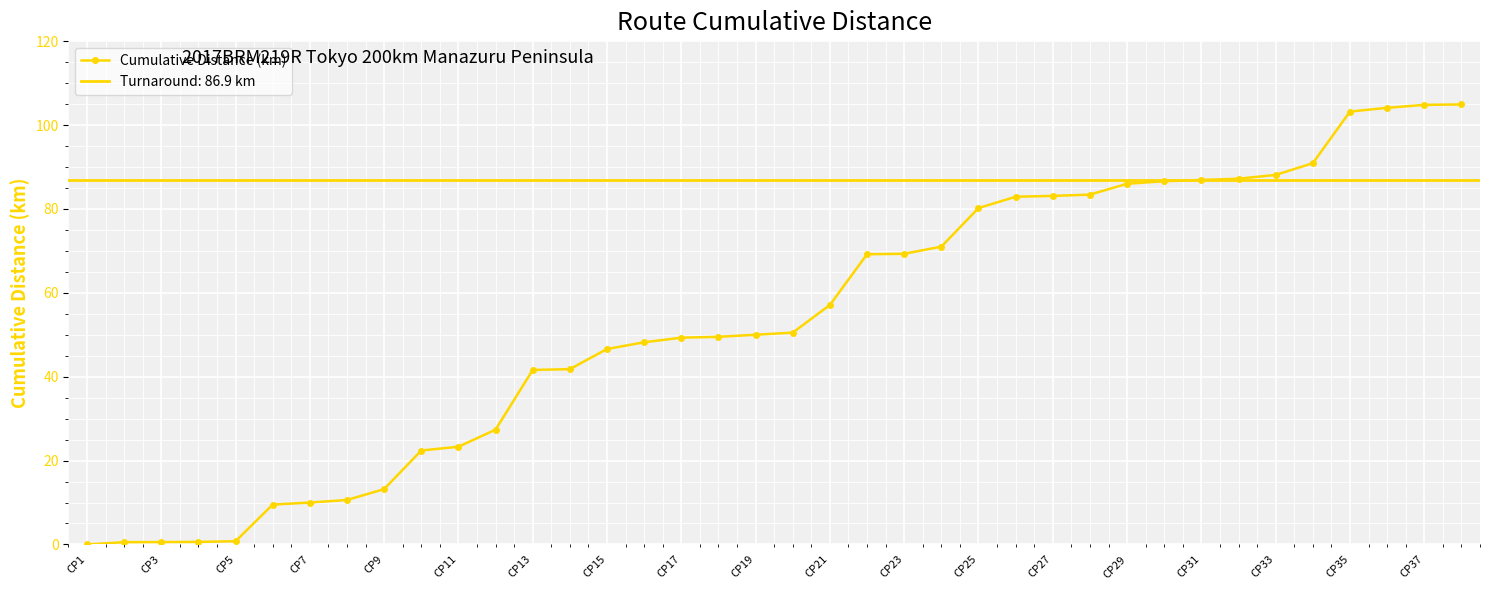

Is this an area chart (filled region under the line)?

No